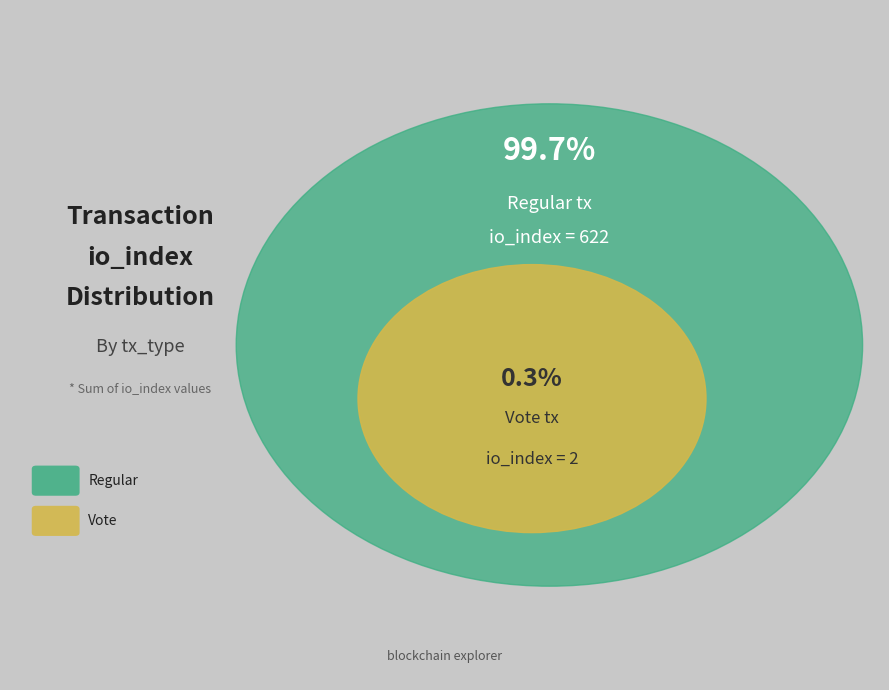

Does Vote (io_index=2) represent more than half of the total?

No